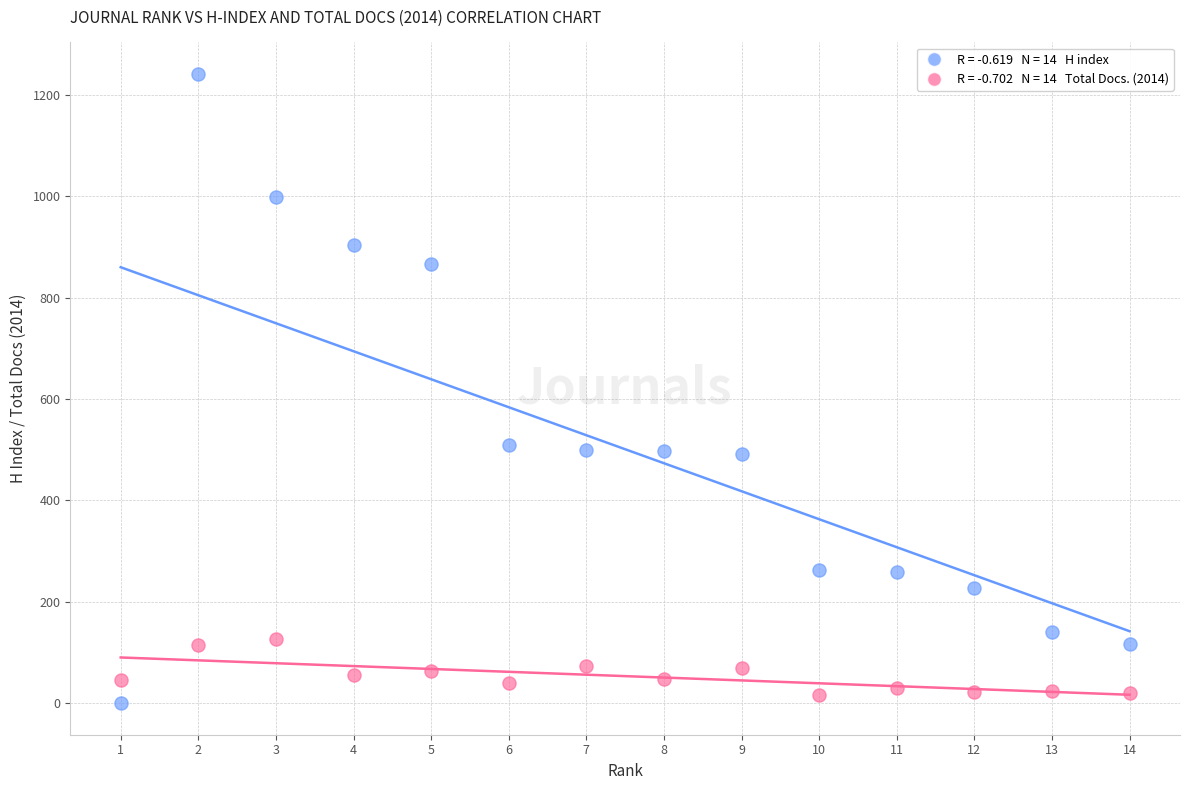

Across all data points, what is the range of X values (max minus min)?

13